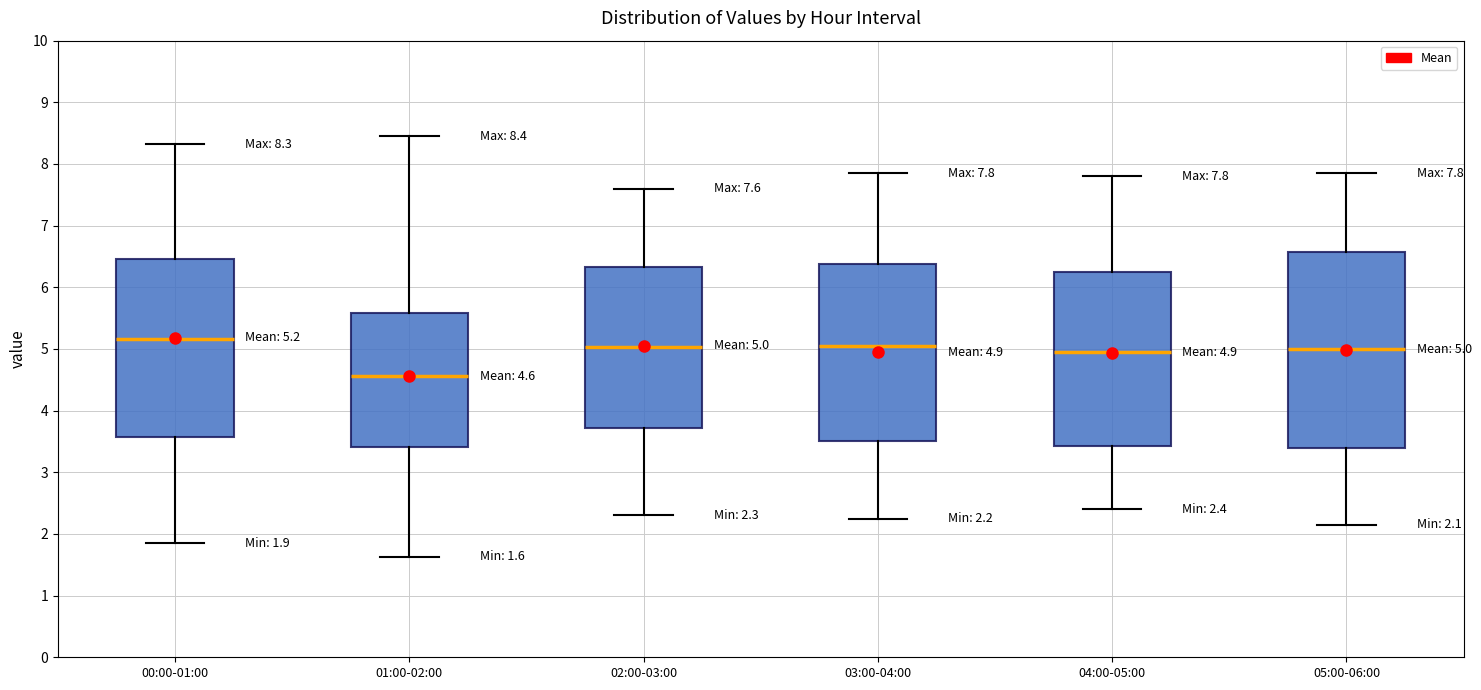

Which box has the highest median line?

00:00-01:00